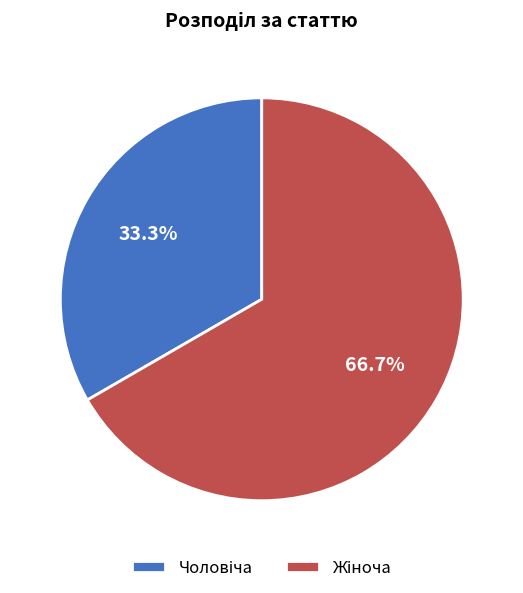

How many slices are in this pie chart?

2